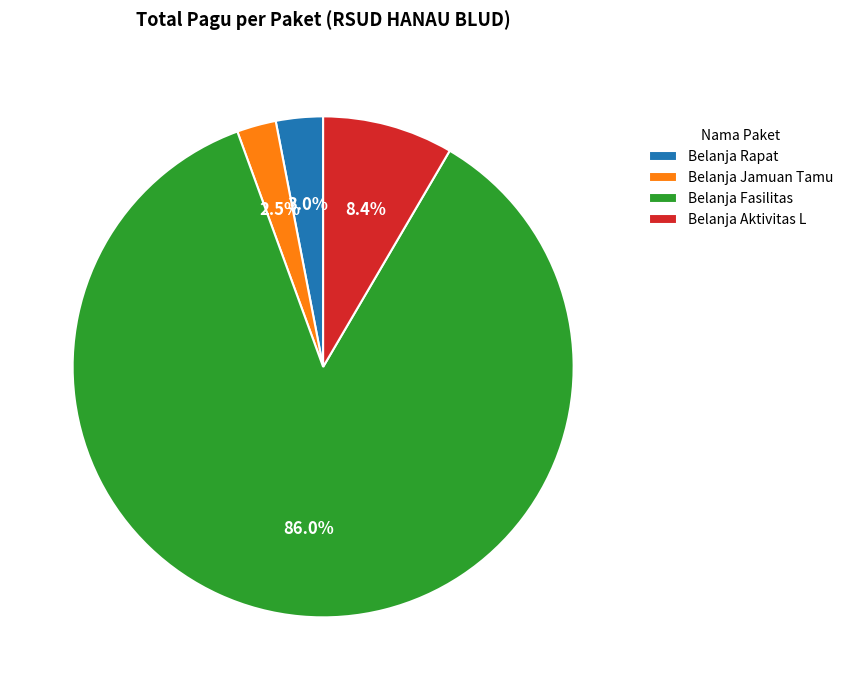

Which has a higher value, Belanja Jamuan Tamu or Belanja Rapat?

Belanja Rapat